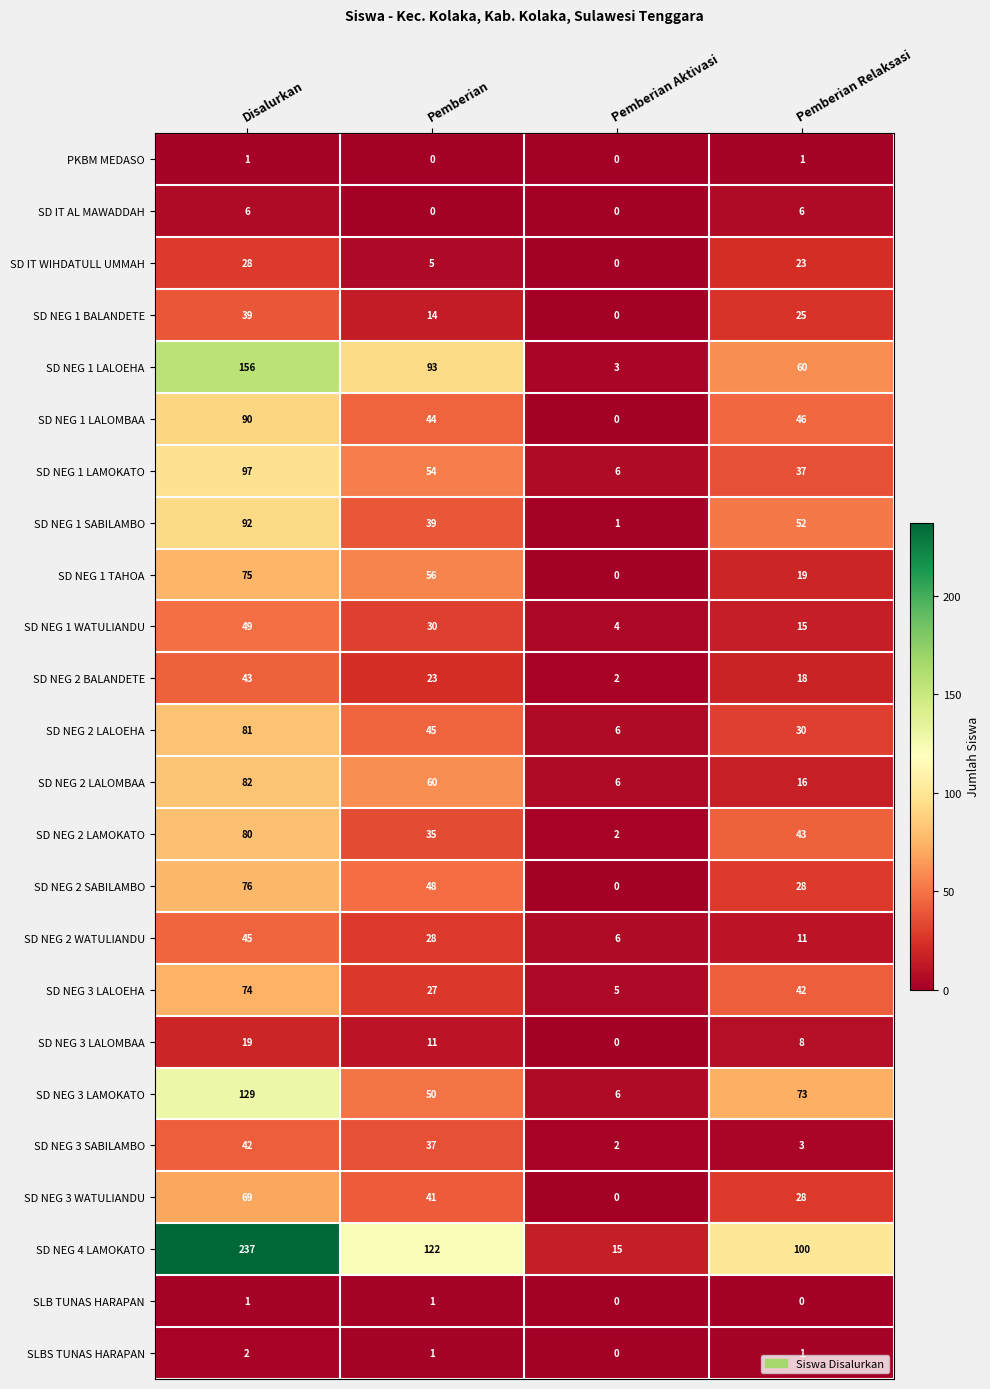

Is the value of SD NEG 1 SABILAMBO at Disalurkan greater than the value of SD NEG 2 LAMOKATO at Disalurkan?

Yes